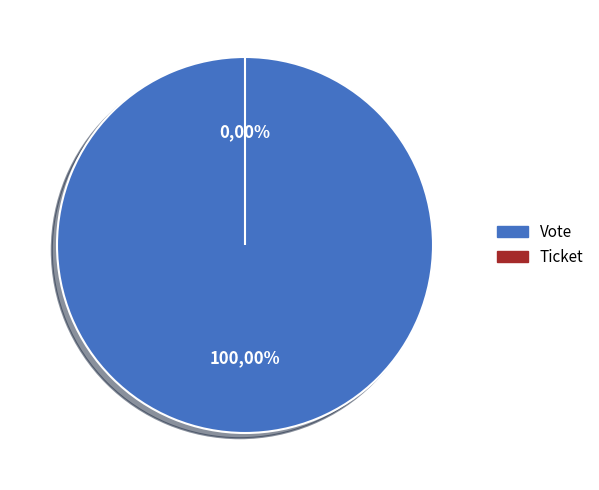

Which slice is the smallest?

Ticket